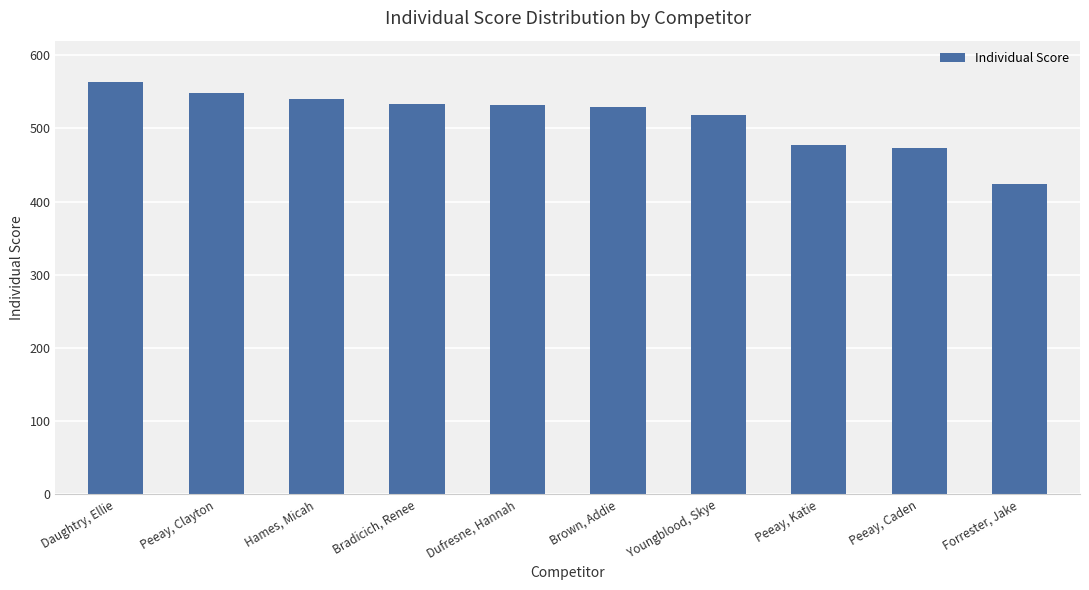

What position from the right is Youngblood, Skye?

4